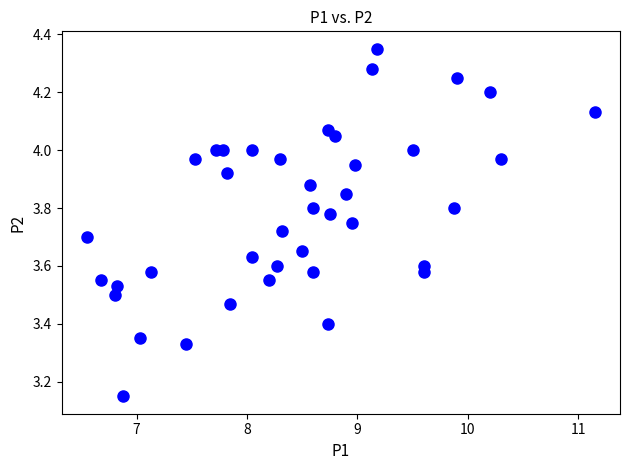

What is the range of Y values (max minus min)?

1.2